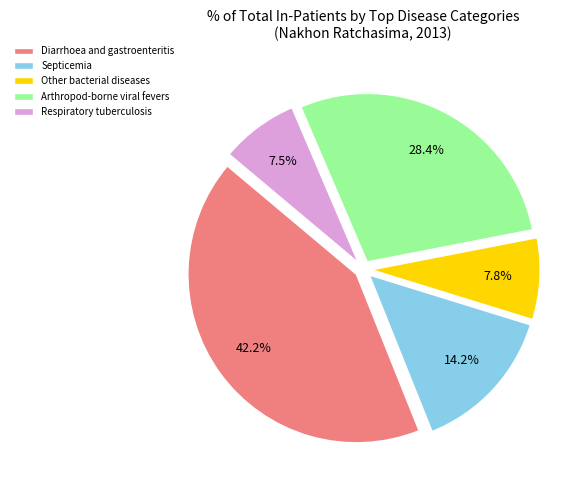

Combined, do Septicemia and Arthropod-borne viral fevers account for over 50%?

No